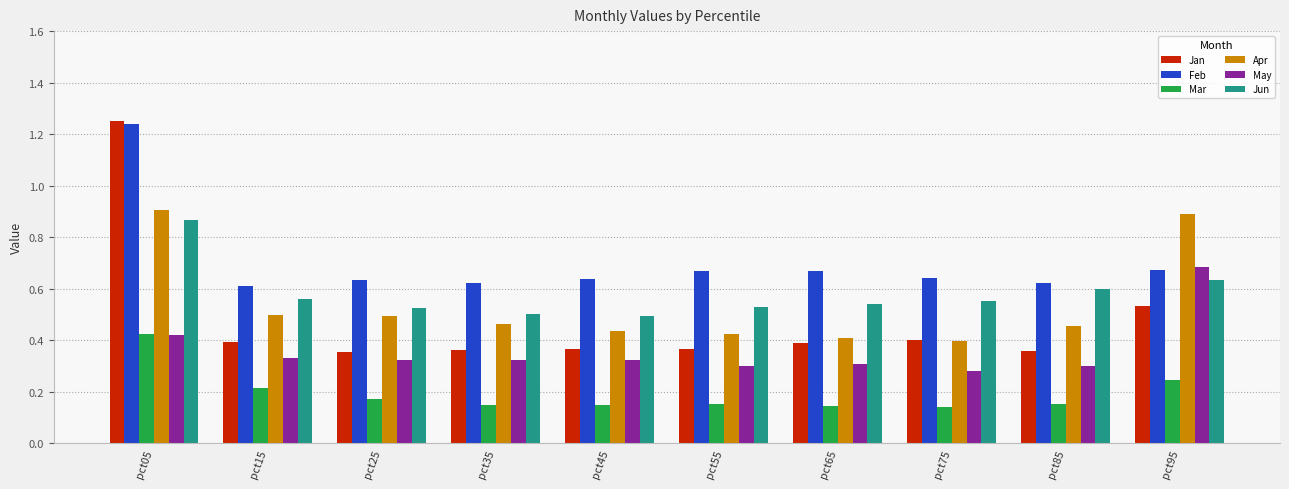

What is the total value across all series at pct05?

5.1